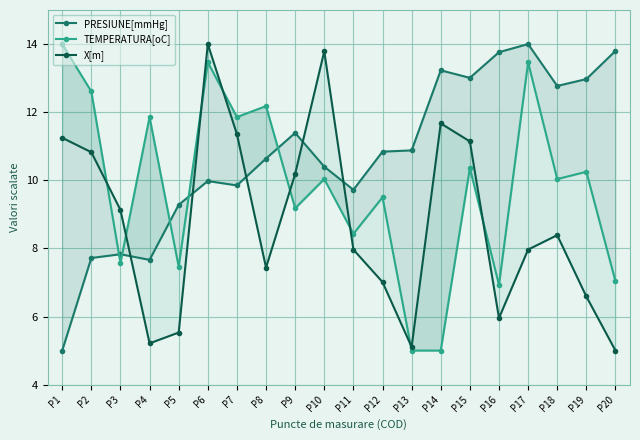

Which series has the largest range (max minus min)?

PRESIUNE[mmHg]